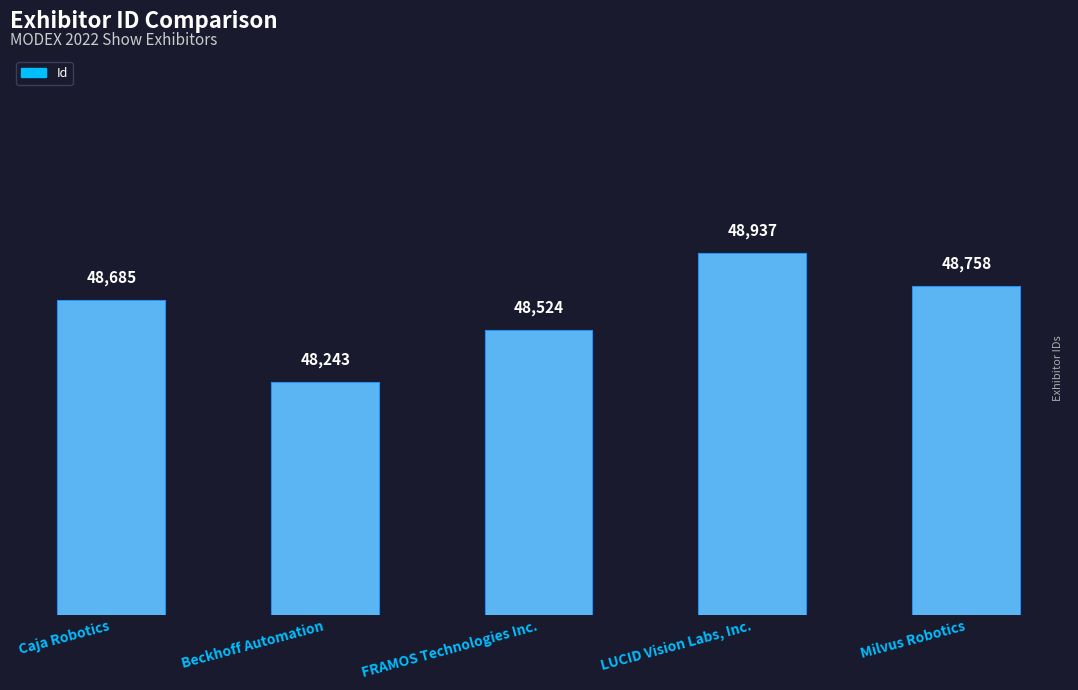

The value at FRAMOS Technologies Inc. is 27672. True or false?

False